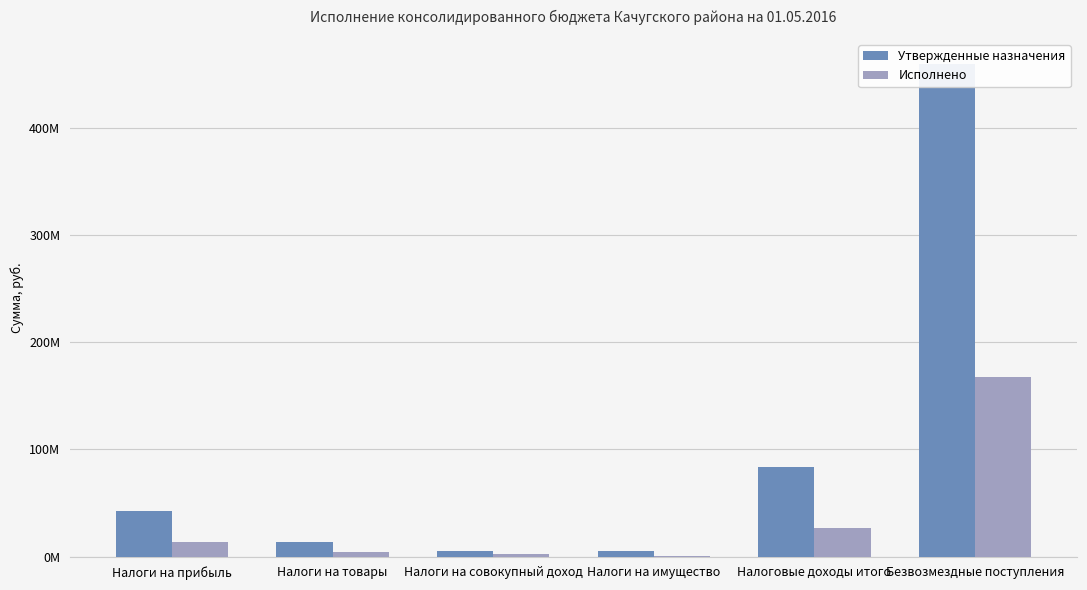

How many bars are there in total?

12